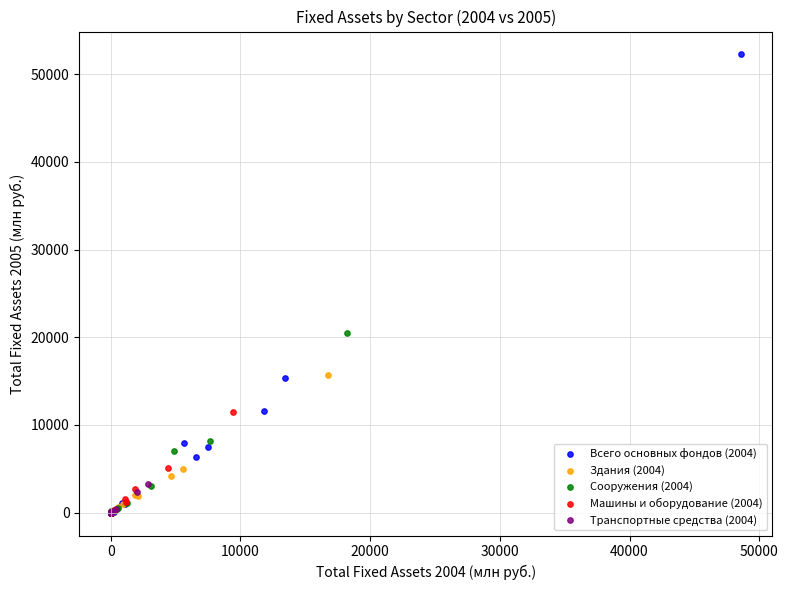

Which series reaches the maximum Y coordinate?

Всего основных фондов (2004)